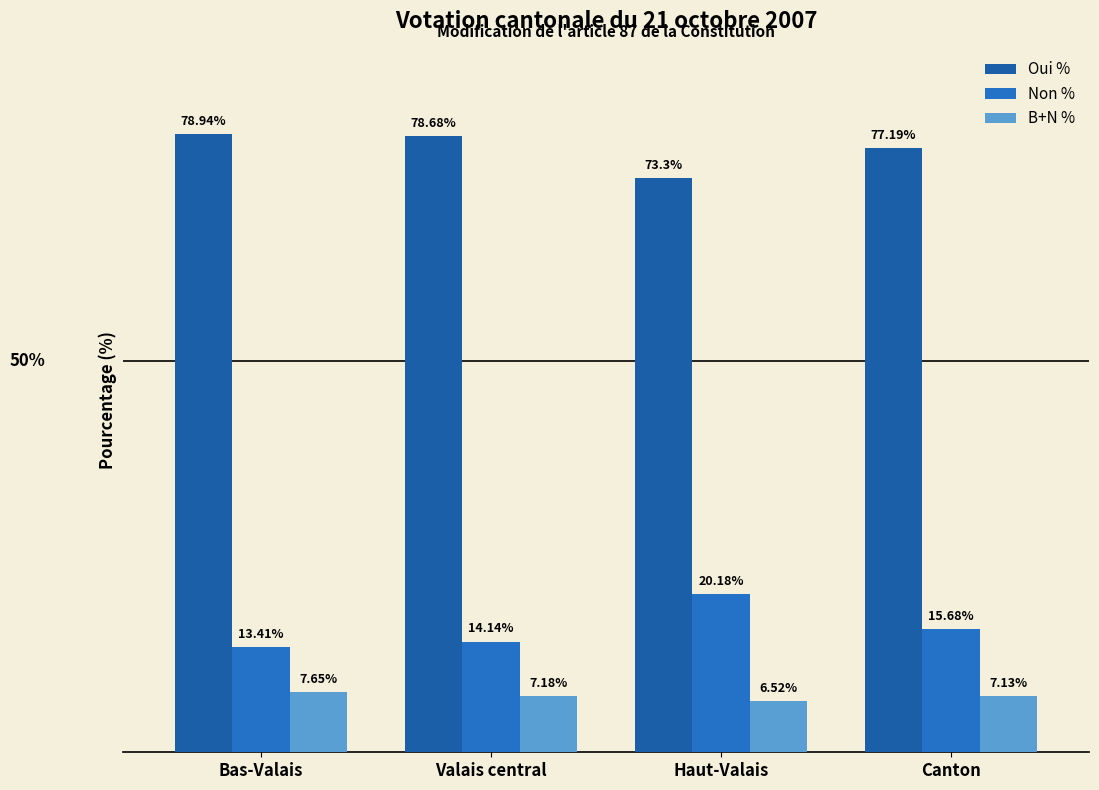

How many categories are shown in the chart?

4